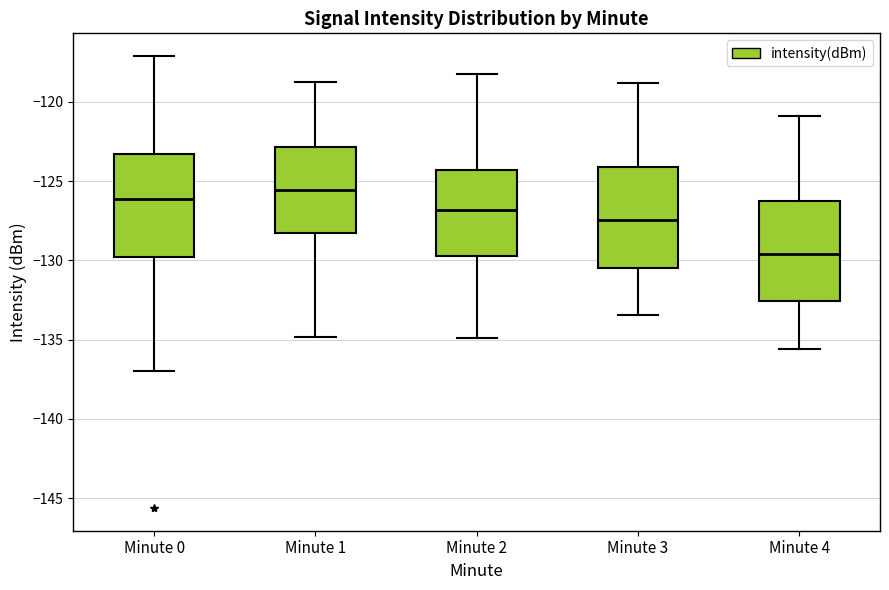

Which box has the lowest median line?

Minute 4